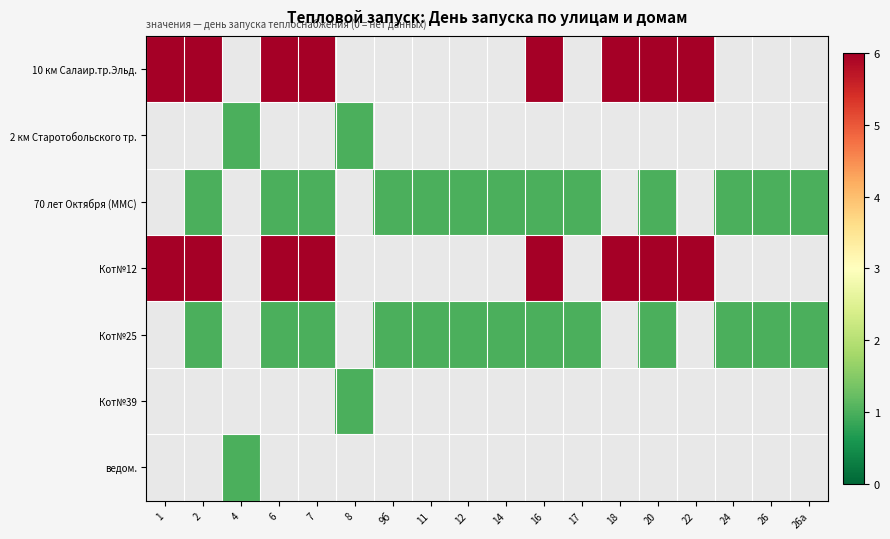

How many distinct data groups are displayed?

7